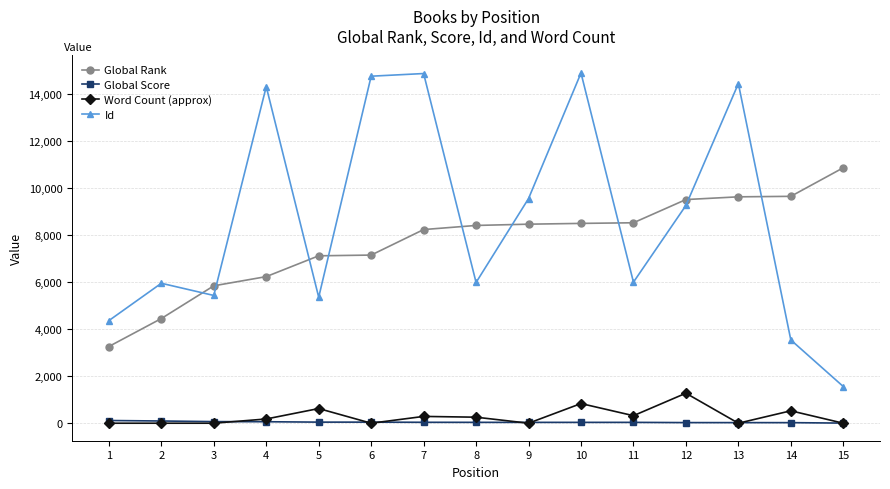

Rank the series by their maximum value, from highest to lowest.

Id, Global Rank, Word Count (approx), Global Score